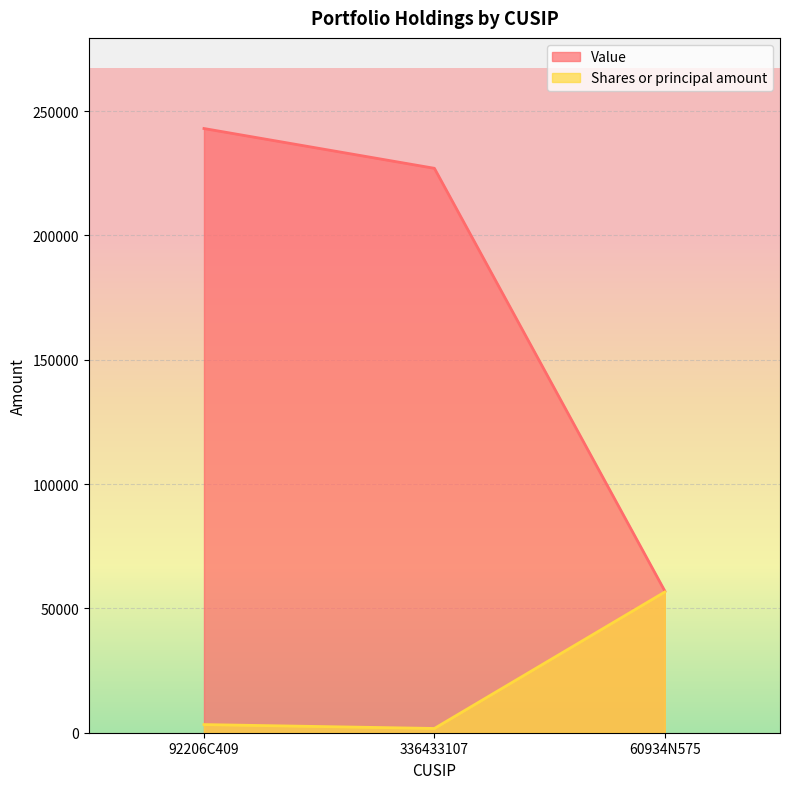

What is the average value of the Value series?

175667